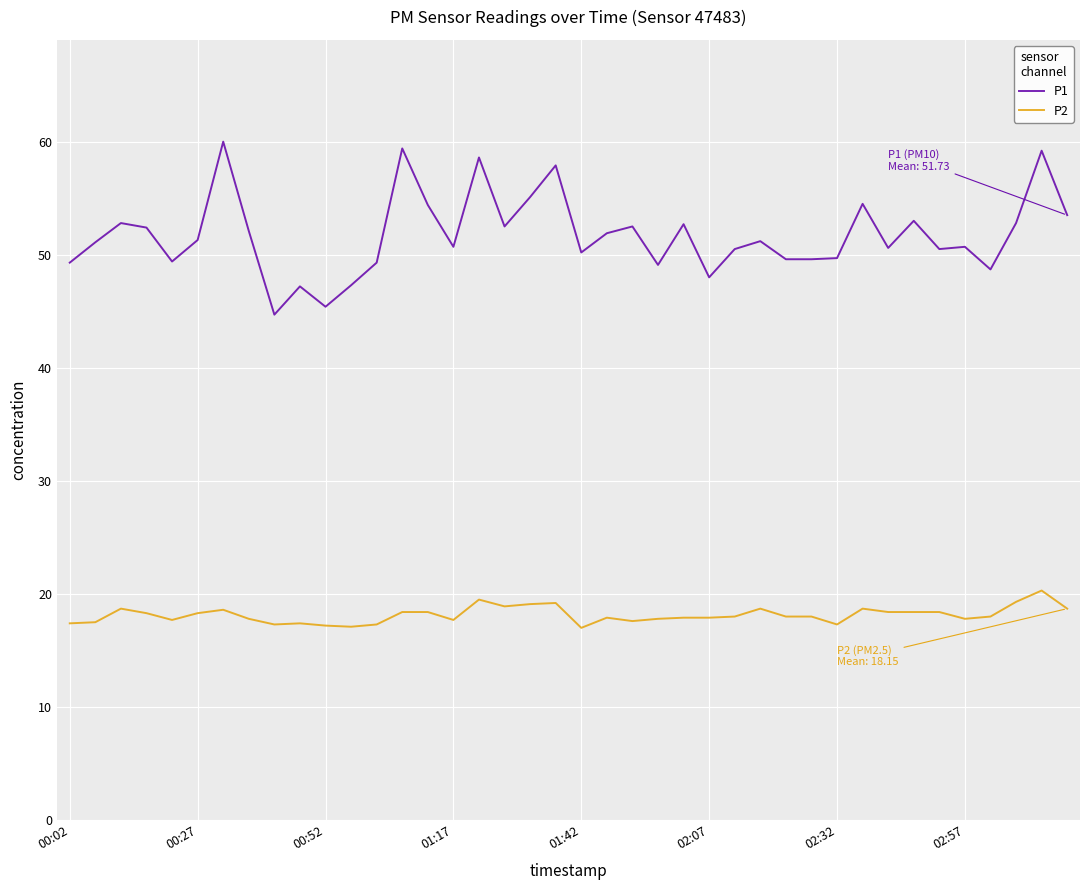

Count the number of data series in this chart.

2